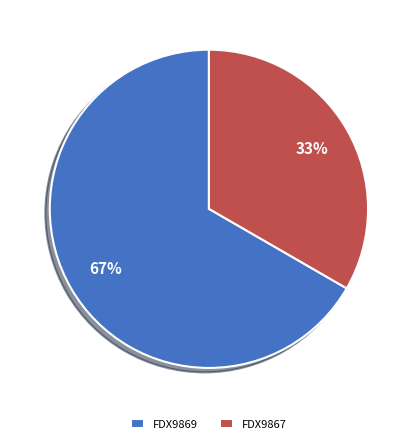

Which slice is the largest?

FDX9869